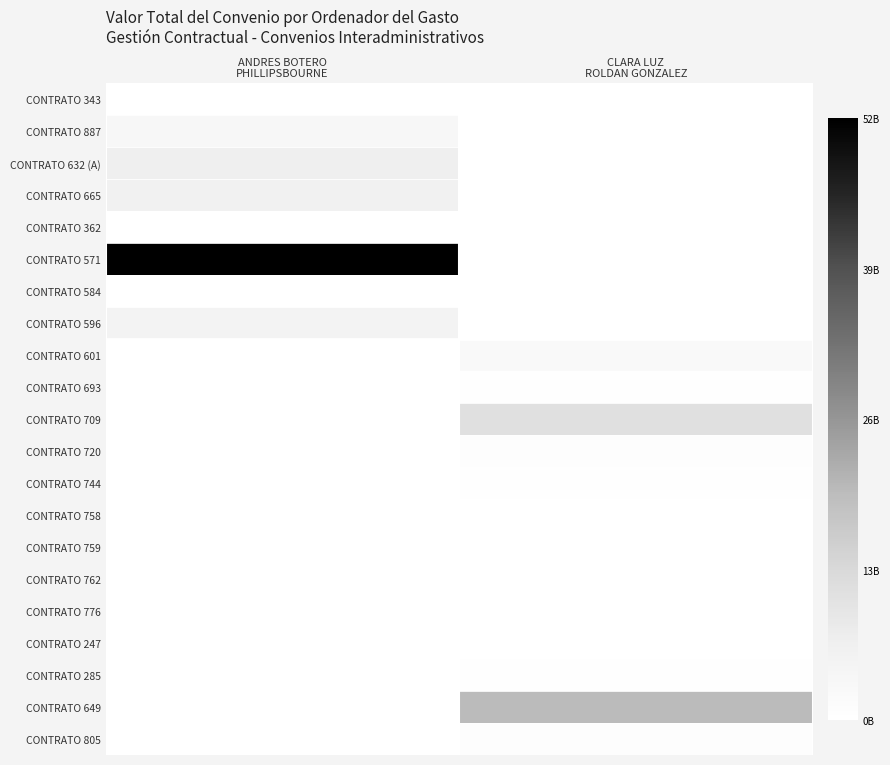

List the series in order of their peak value, highest first.

CONTRATO 571, CONTRATO 649, CONTRATO 709, CONTRATO 632 (A), CONTRATO 665, CONTRATO 596, CONTRATO 887, CONTRATO 601, CONTRATO 720, CONTRATO 805, CONTRATO 744, CONTRATO 285, CONTRATO 693, CONTRATO 758, CONTRATO 759, CONTRATO 343, CONTRATO 362, CONTRATO 584, CONTRATO 762, CONTRATO 776, CONTRATO 247